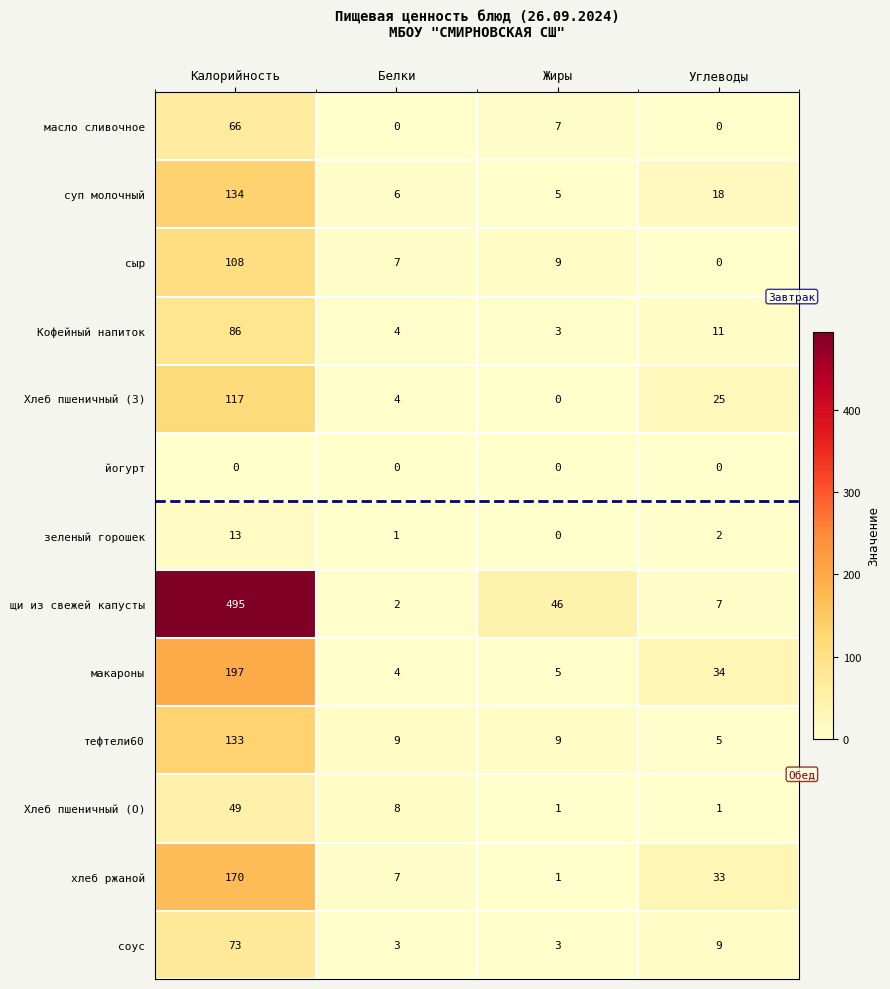

At which label does Хлеб пшеничный (О) first exceed 8?

Калорийность